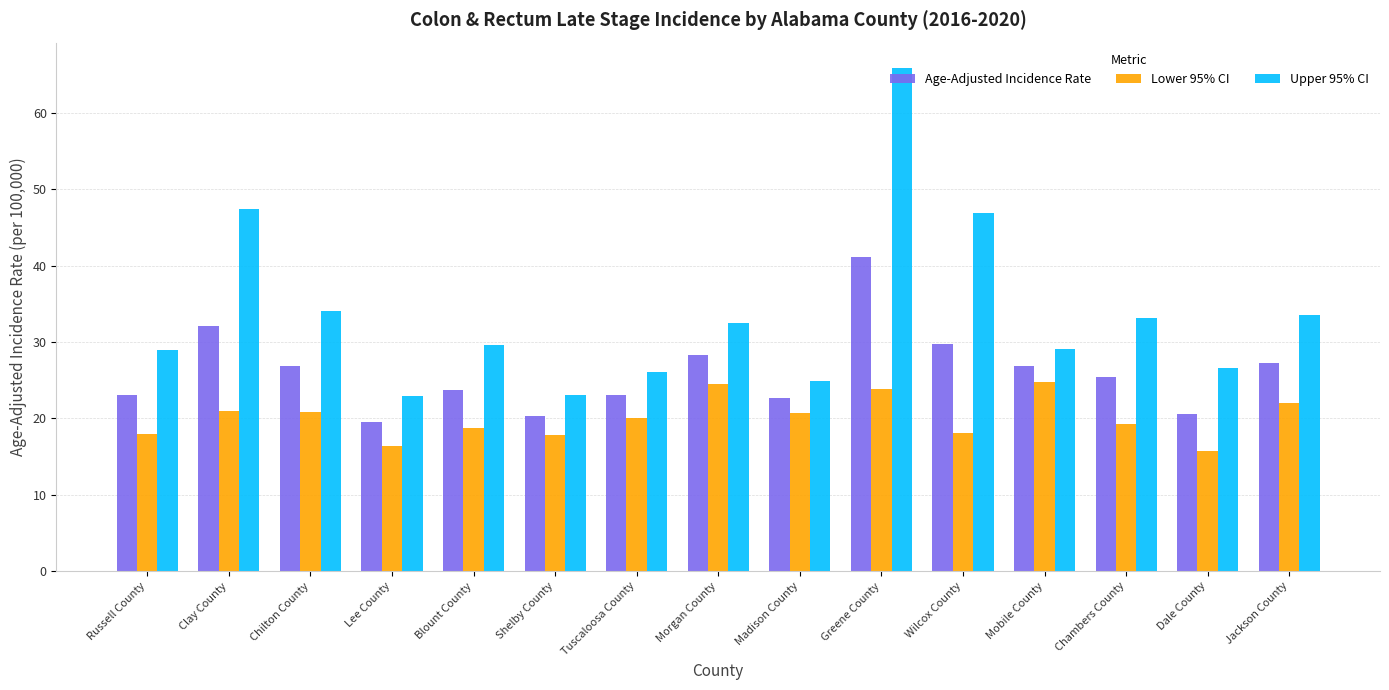

What value does the Upper 95% CI series have at Chilton County?

34.0